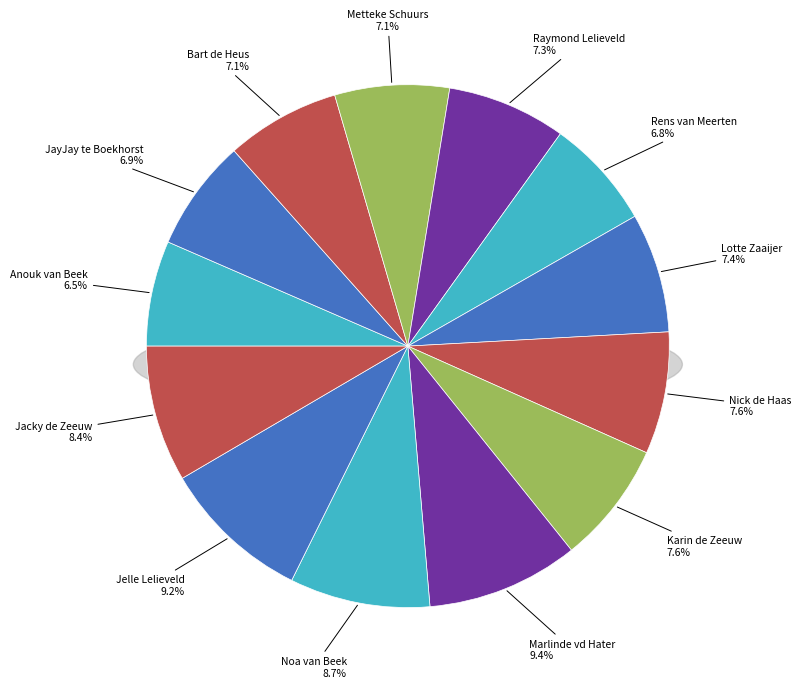

What percentage is the Lotte Zaaijer slice, to the nearest percent?

7%